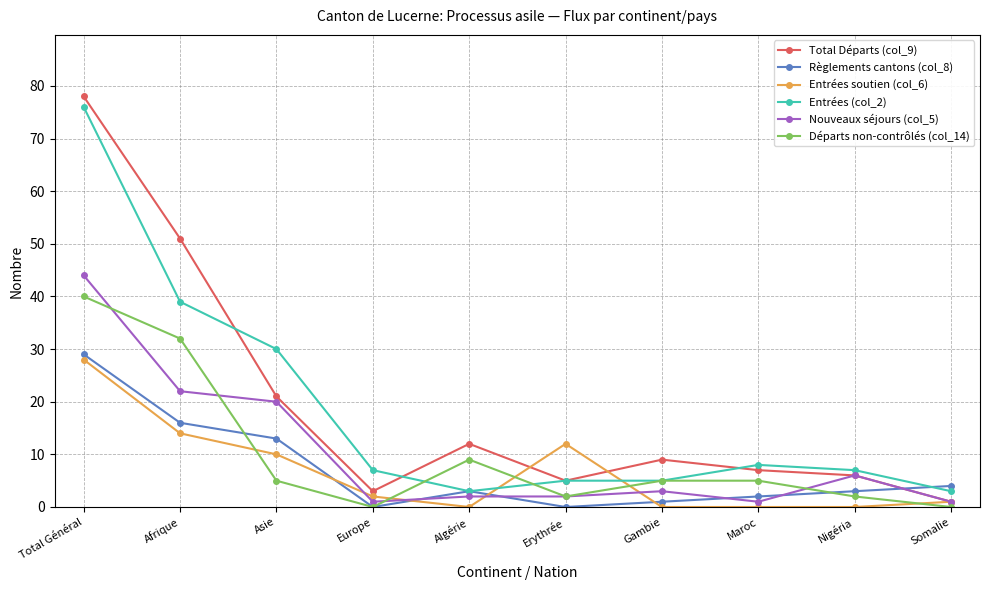

Reading right to left, list all the values displayed in this chart.

Total Départs (col_9): Somalie=1	Nigéria=6	Maroc=7	Gambie=9	Erythrée=5	Algérie=12	Europe=3	Asie=21	Afrique=51	Total Général=78
Règlements cantons (col_8): Somalie=4	Nigéria=3	Maroc=2	Gambie=1	Erythrée=0	Algérie=3	Europe=0	Asie=13	Afrique=16	Total Général=29
Entrées soutien (col_6): Somalie=1	Nigéria=0	Maroc=0	Gambie=0	Erythrée=12	Algérie=0	Europe=2	Asie=10	Afrique=14	Total Général=28
Entrées (col_2): Somalie=3	Nigéria=7	Maroc=8	Gambie=5	Erythrée=5	Algérie=3	Europe=7	Asie=30	Afrique=39	Total Général=76
Nouveaux séjours (col_5): Somalie=1	Nigéria=6	Maroc=1	Gambie=3	Erythrée=2	Algérie=2	Europe=1	Asie=20	Afrique=22	Total Général=44
Départs non-contrôlés (col_14): Somalie=0	Nigéria=2	Maroc=5	Gambie=5	Erythrée=2	Algérie=9	Europe=0	Asie=5	Afrique=32	Total Général=40